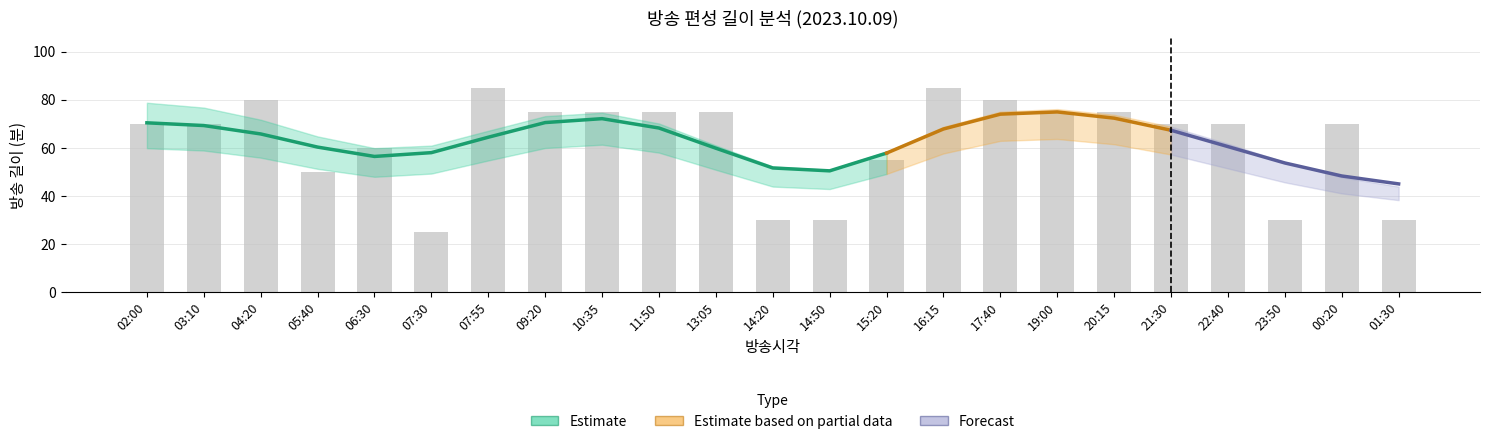

What is the approximate value of 편성길이 at 23:50, to the nearest 5?

30